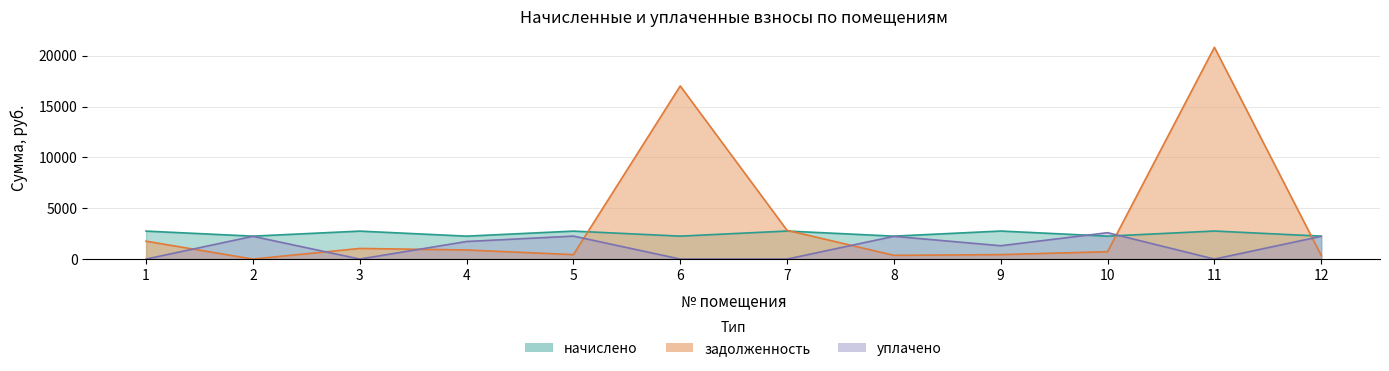

Rank the categories by уплачено value from highest to lowest.

10, 5, 2, 8, 12, 4, 9, 1, 3, 6, 7, 11